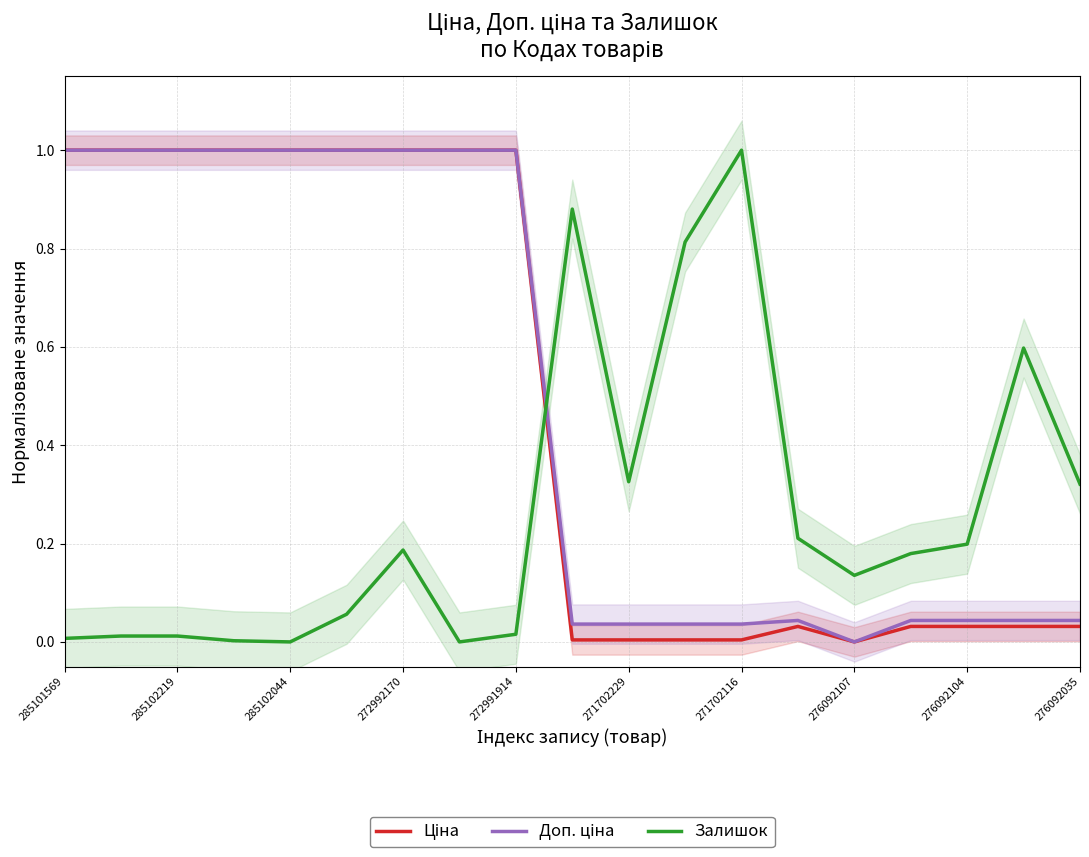

What is the difference between the maximum and minimum values in the Залишок series?

1.0